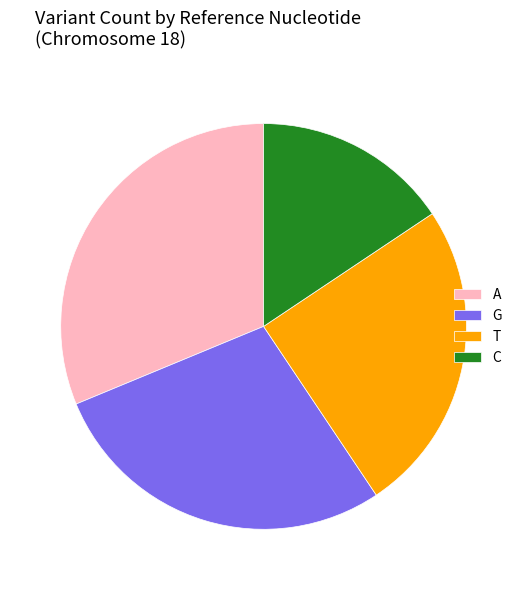

Count the number of slices in the pie.

4